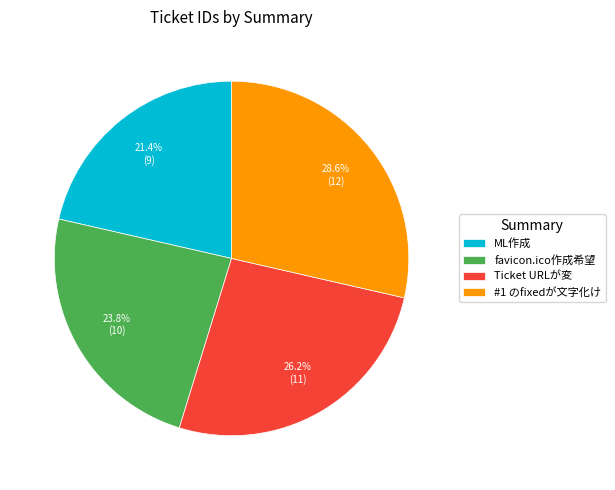

To the nearest percent, what is the difference between the ML作成 and favicon.ico作成希望 slice percentages?

2%